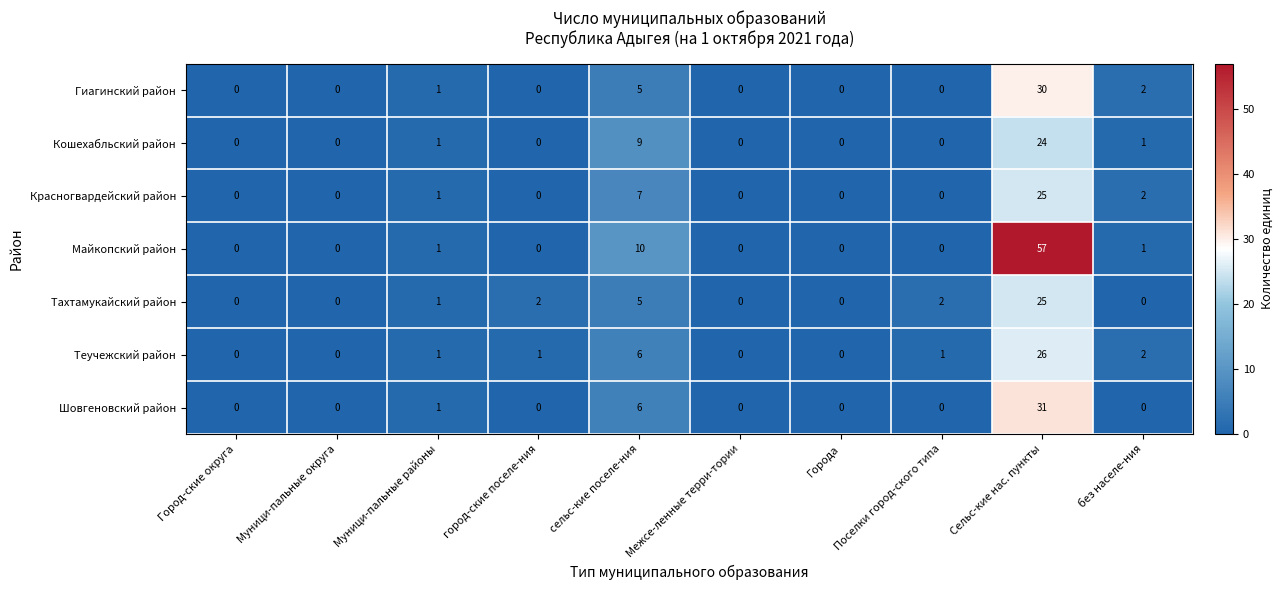

What is the spread (max minus min) of values at без населе-ния?

2